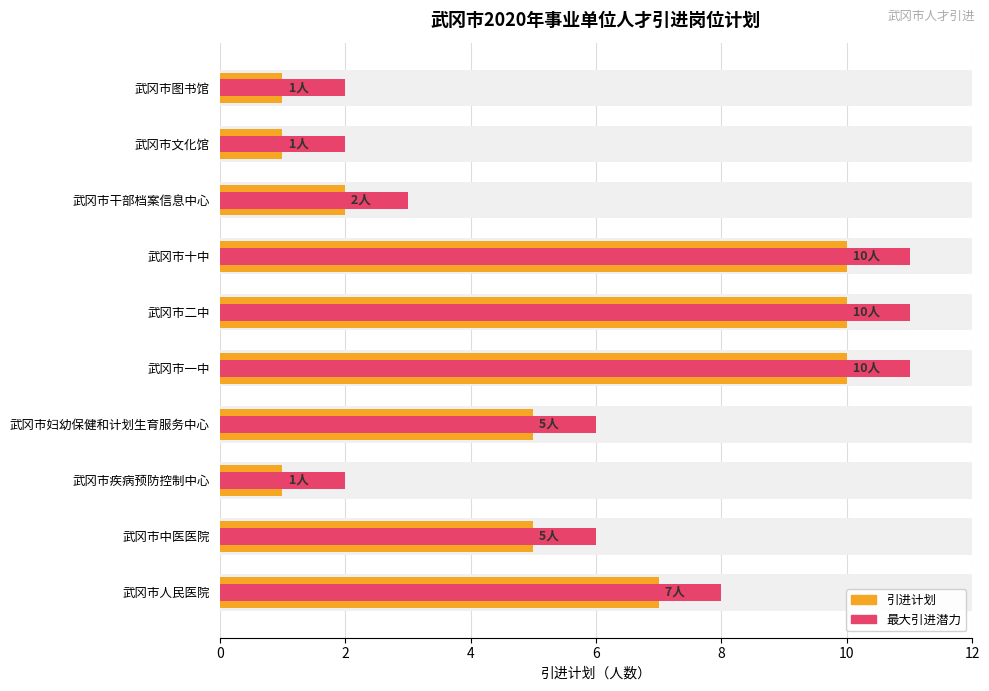

How many bars are there in each group?

2